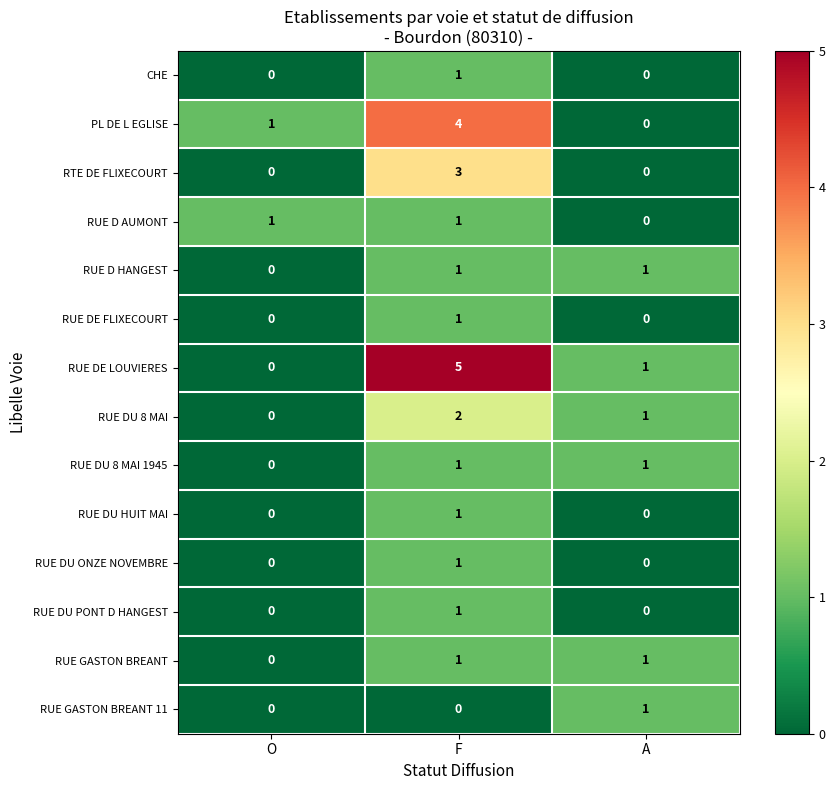

Is it true that RTE DE FLIXECOURT equals -1 at O?

False